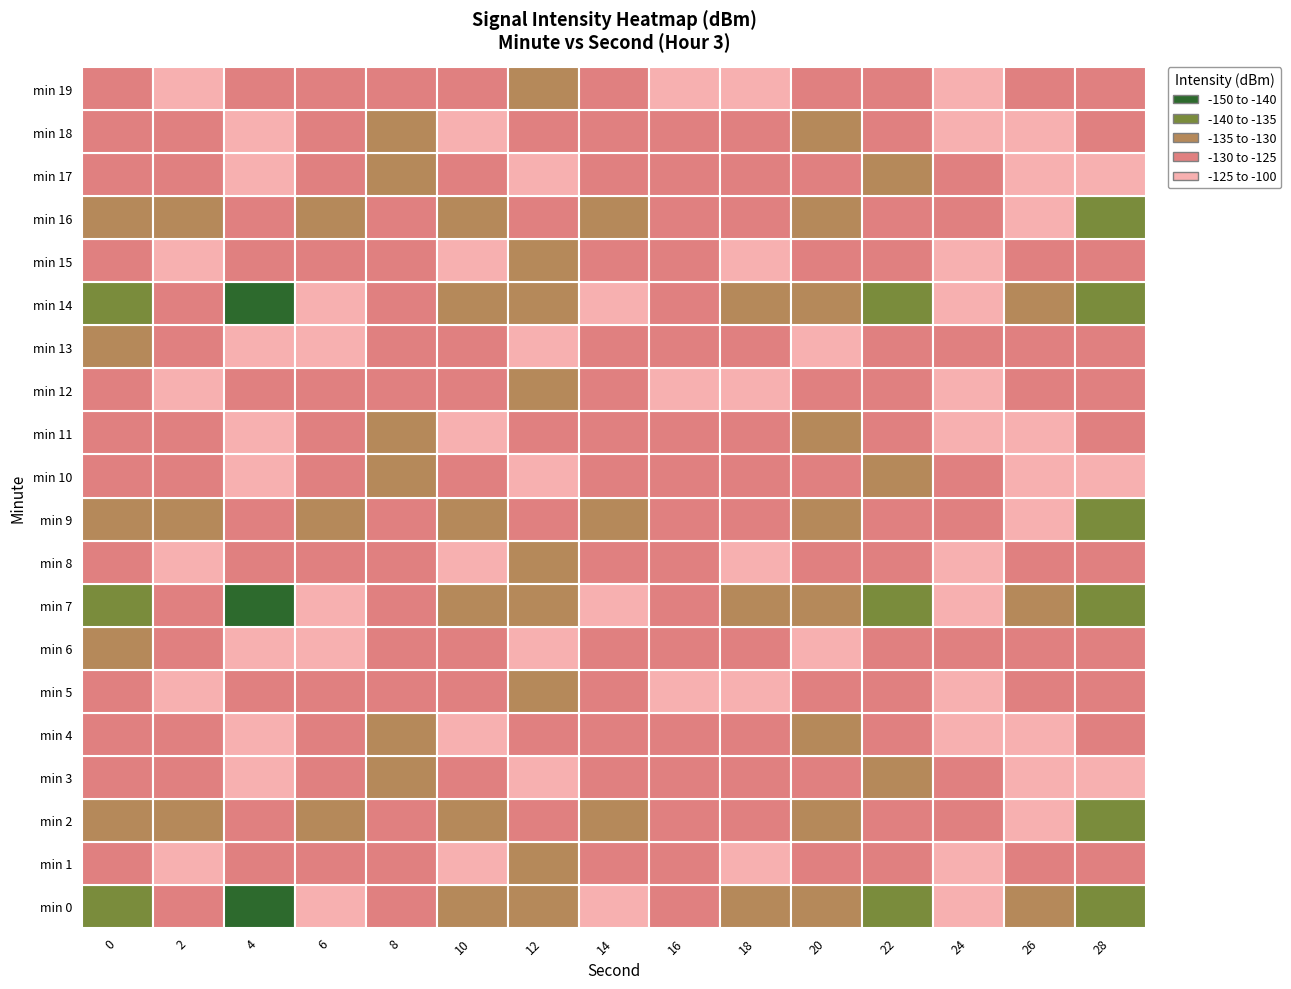

The 18 series shows -220.0 at 3. True or false?

False